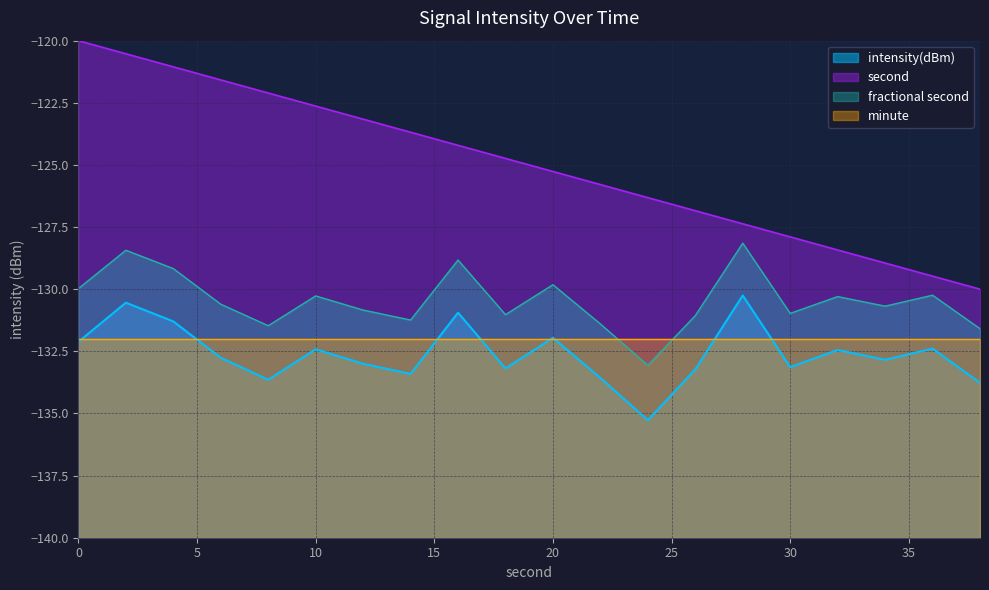

What is the highest value of the second series?

-120.0